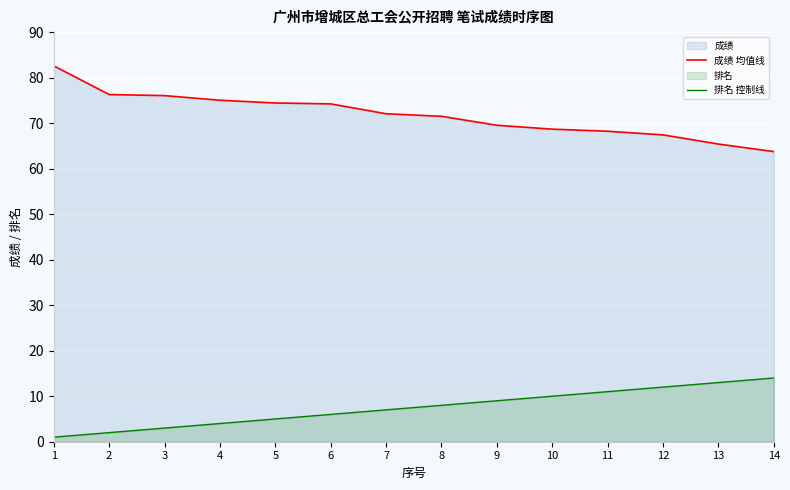

True or false: 排名 控制线 and 成绩 均值线 intersect in this chart.

False